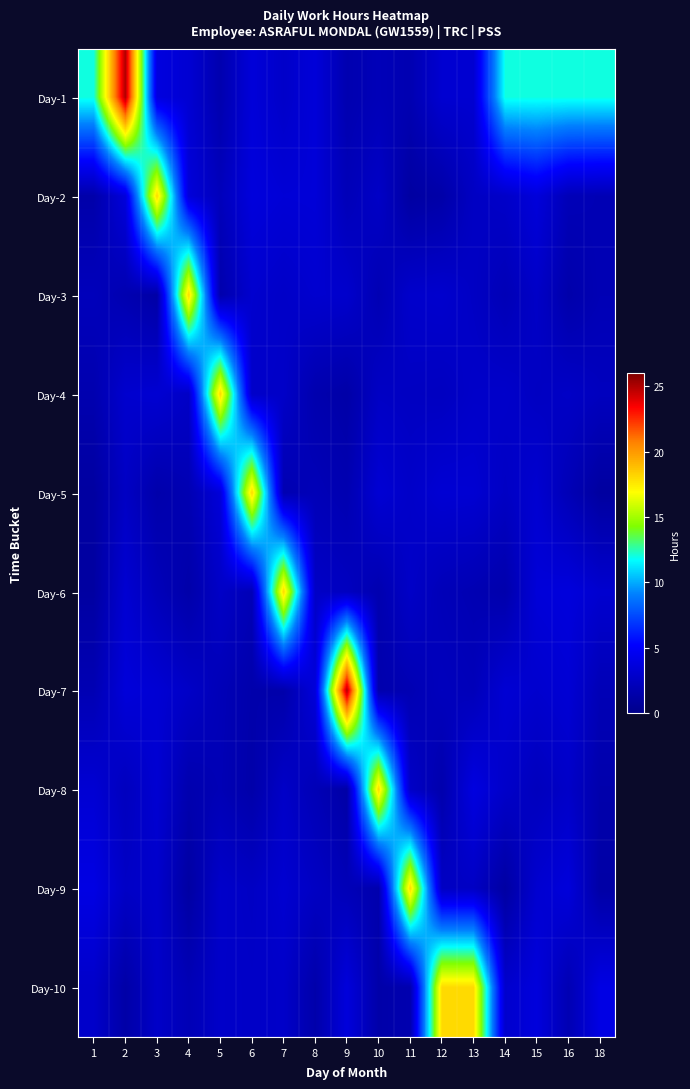

At which category does the chart reach its peak across all series?

2